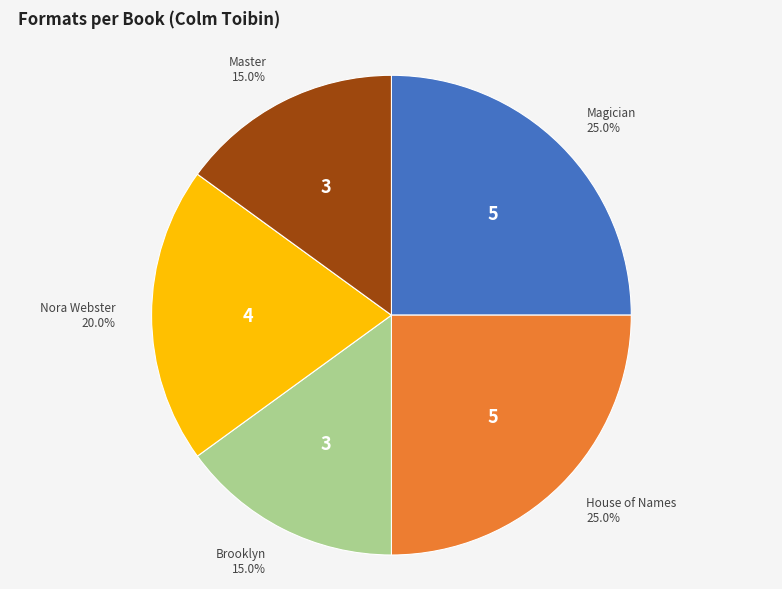

Does any single category account for the majority?

No